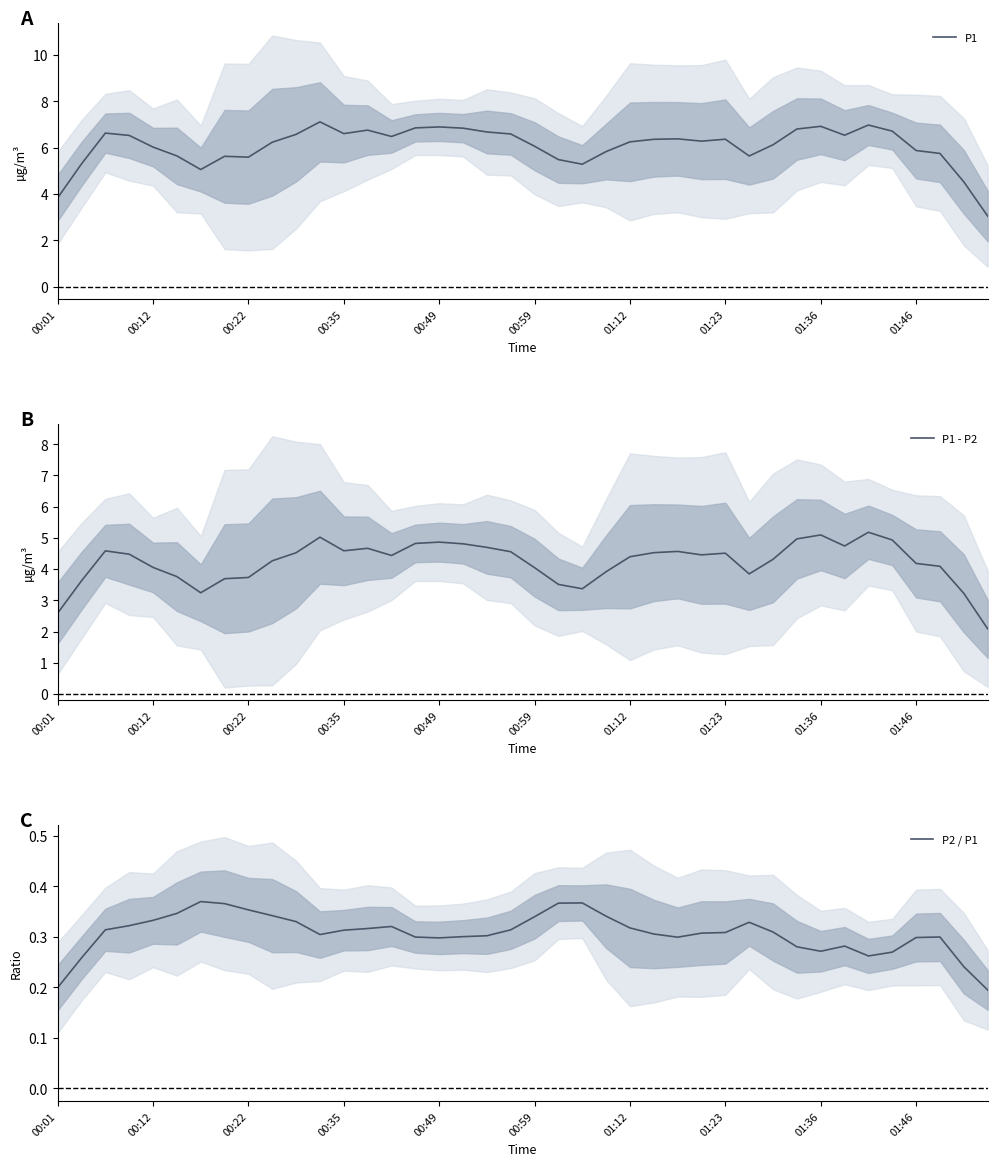

What are all the series names shown in the legend?

P1, P1 - P2, P2 / P1